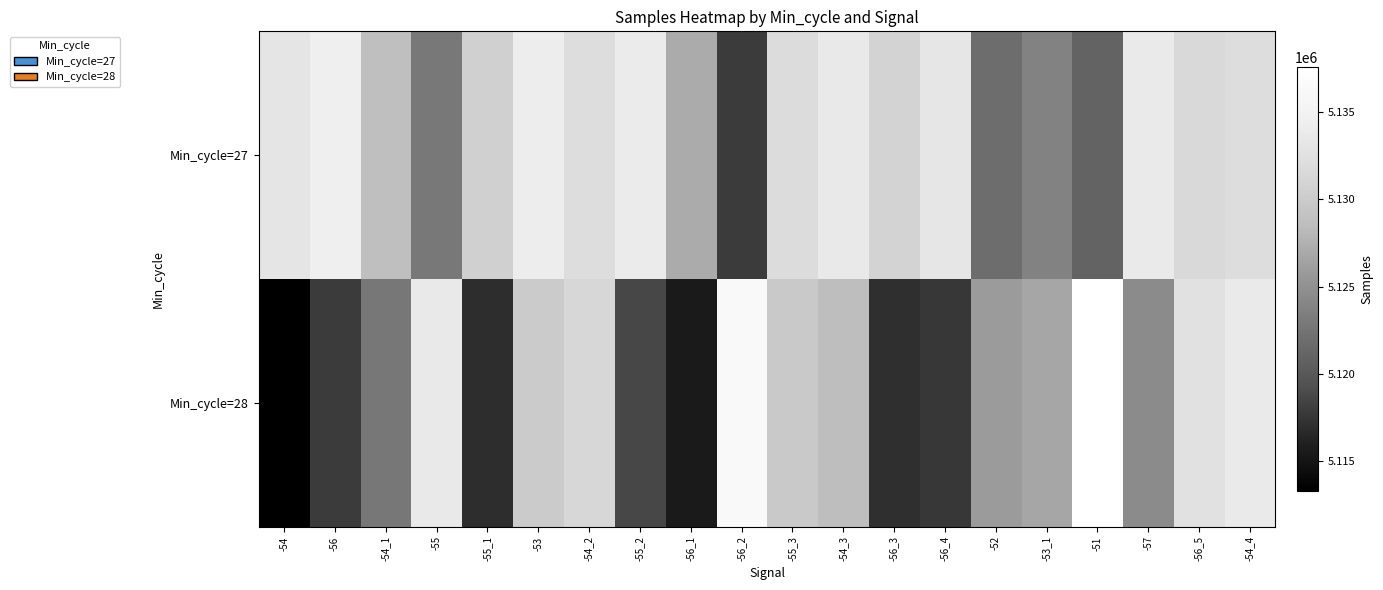

Between -53 and -56_3, which series saw the biggest shift?

Min_cycle=28